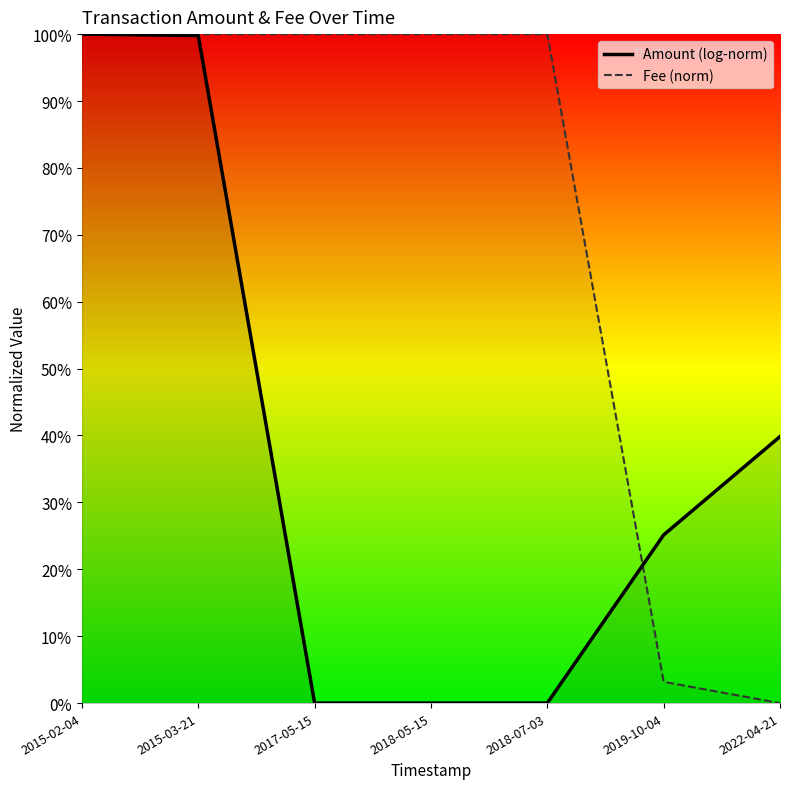

True or false: Fee (norm) has more than 0 interior local peaks.

False